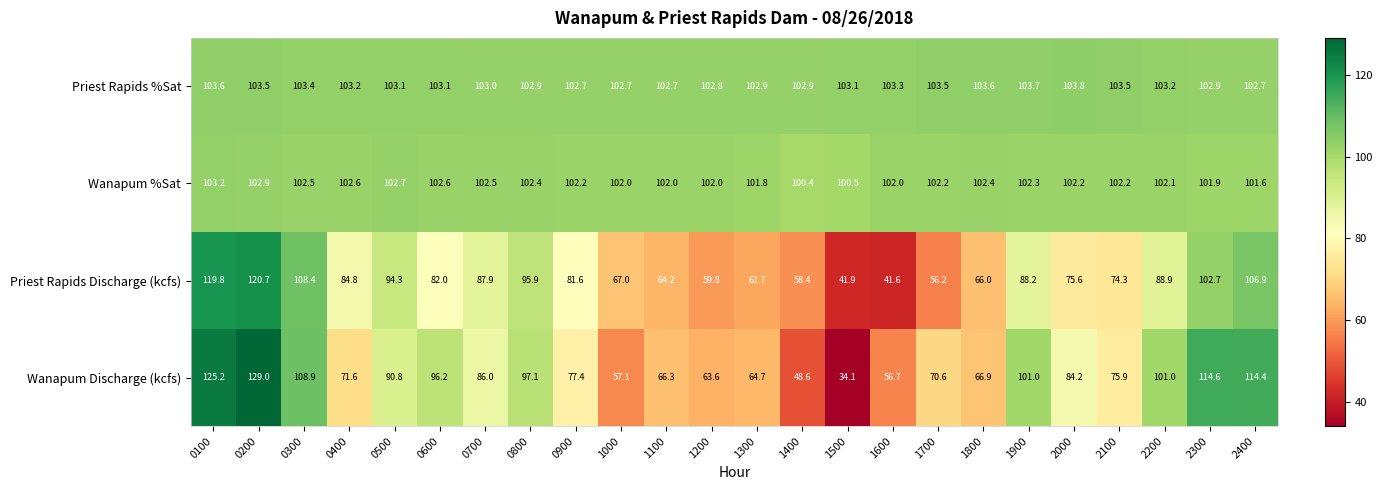

Rank the series at 1000 from lowest to highest value.

Wanapum Discharge (kcfs), Priest Rapids Discharge (kcfs), Wanapum %Sat, Priest Rapids %Sat